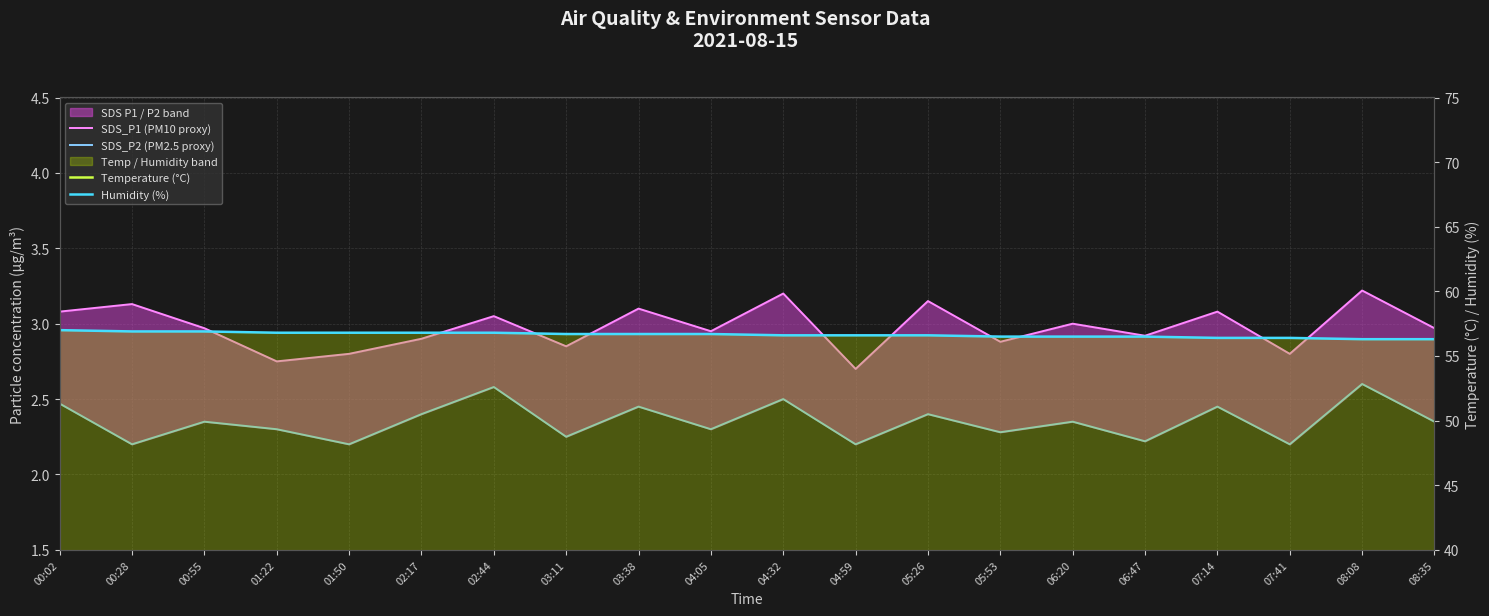

How many categories are shown in the chart?

20